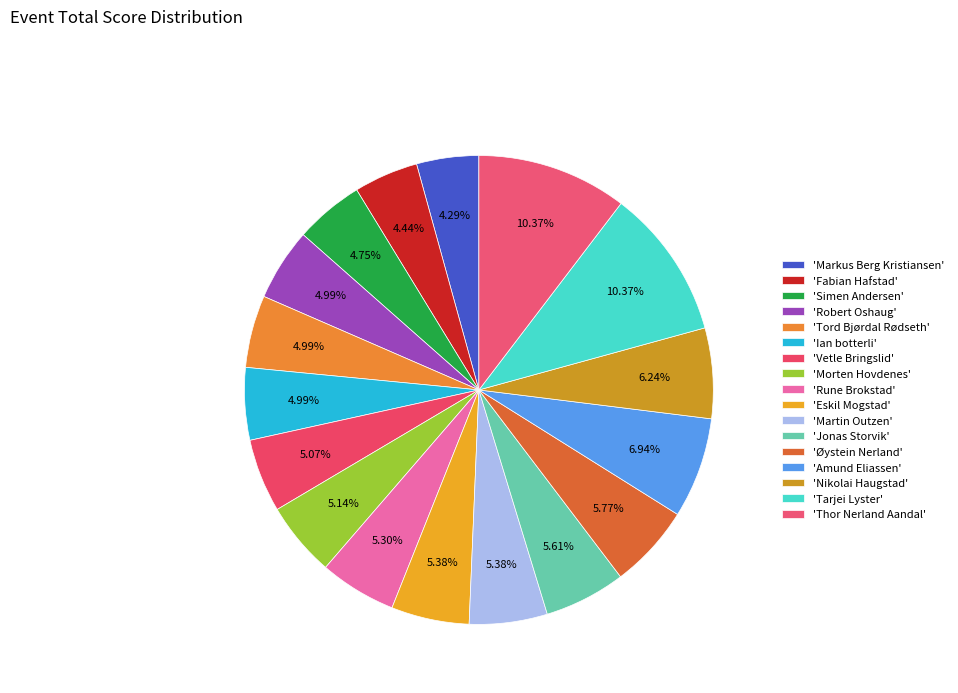

How many segments does this pie chart have?

17